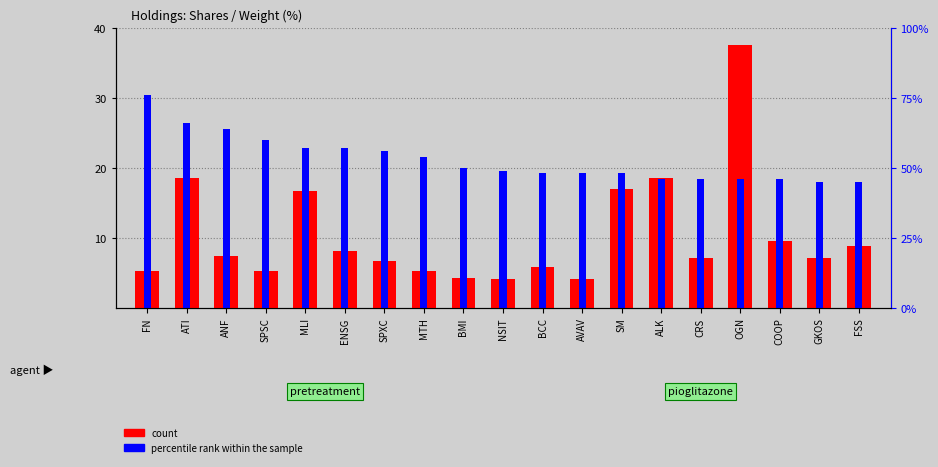

What is the value of the count bar at the 2nd from the left?

18.6